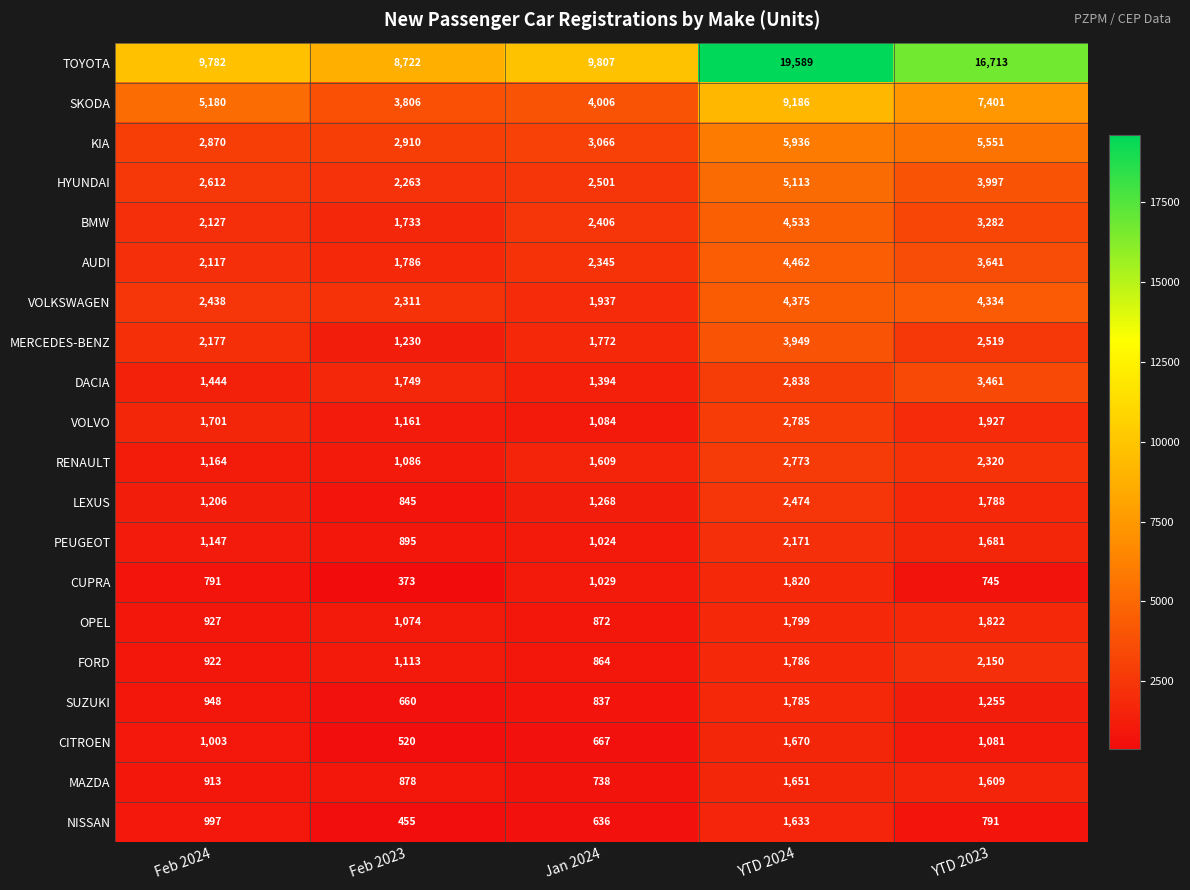

What is the sum of all SUZUKI values?

5485